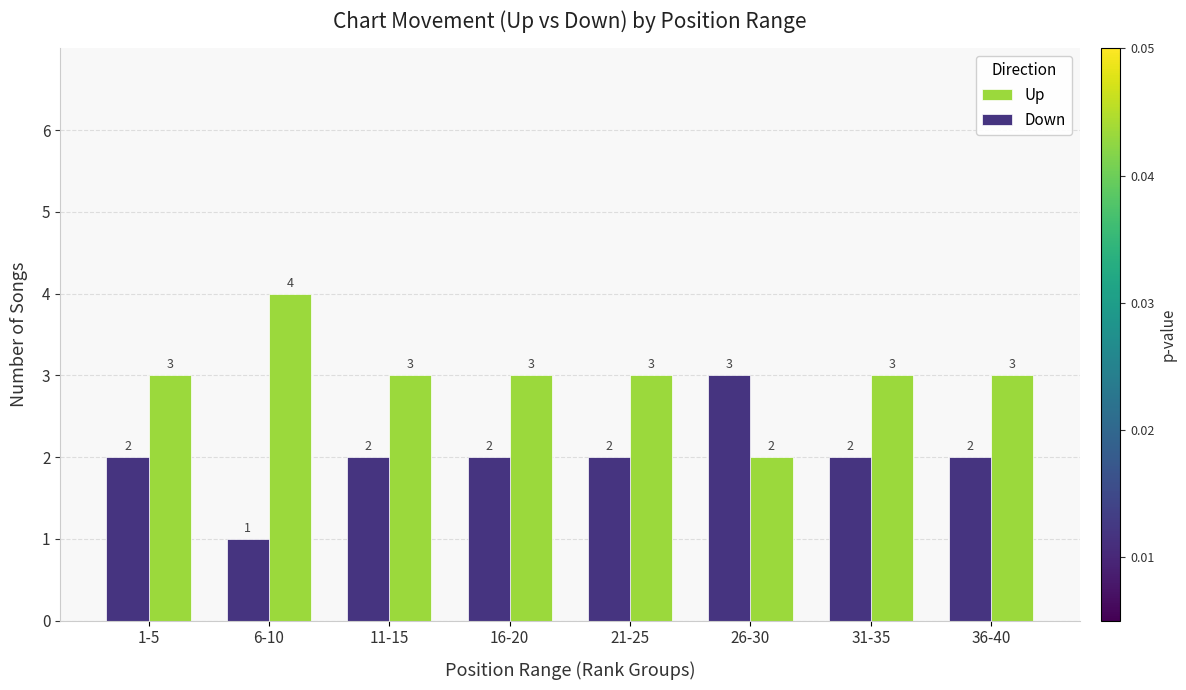

Rank the series by their average value, from highest to lowest.

Up, Down